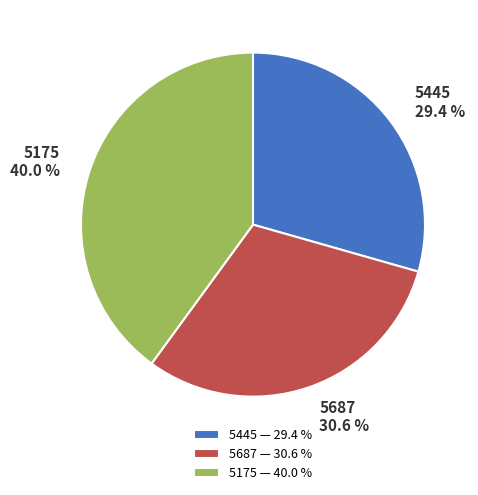

How many slices are in this pie chart?

3